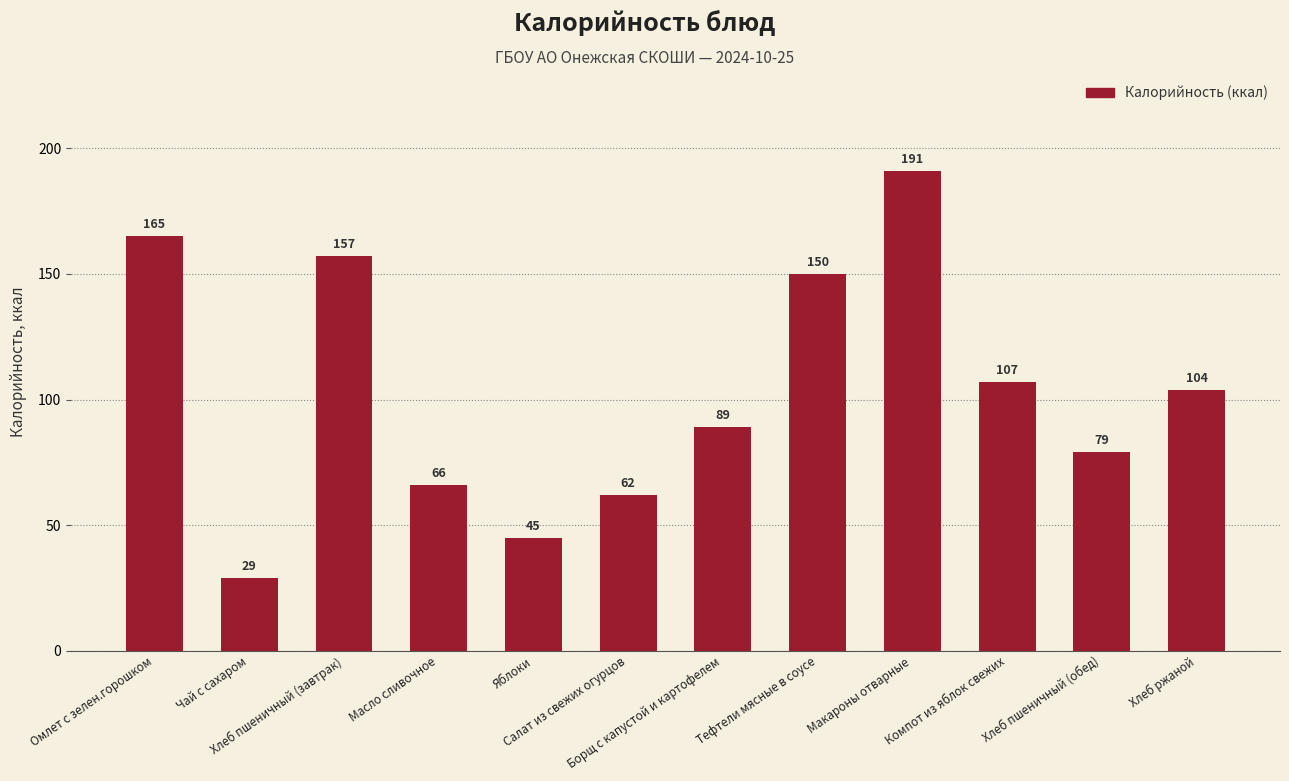

What is the ratio of the value at Хлеб пшеничный (обед) to the value at Хлеб ржаной?

0.8